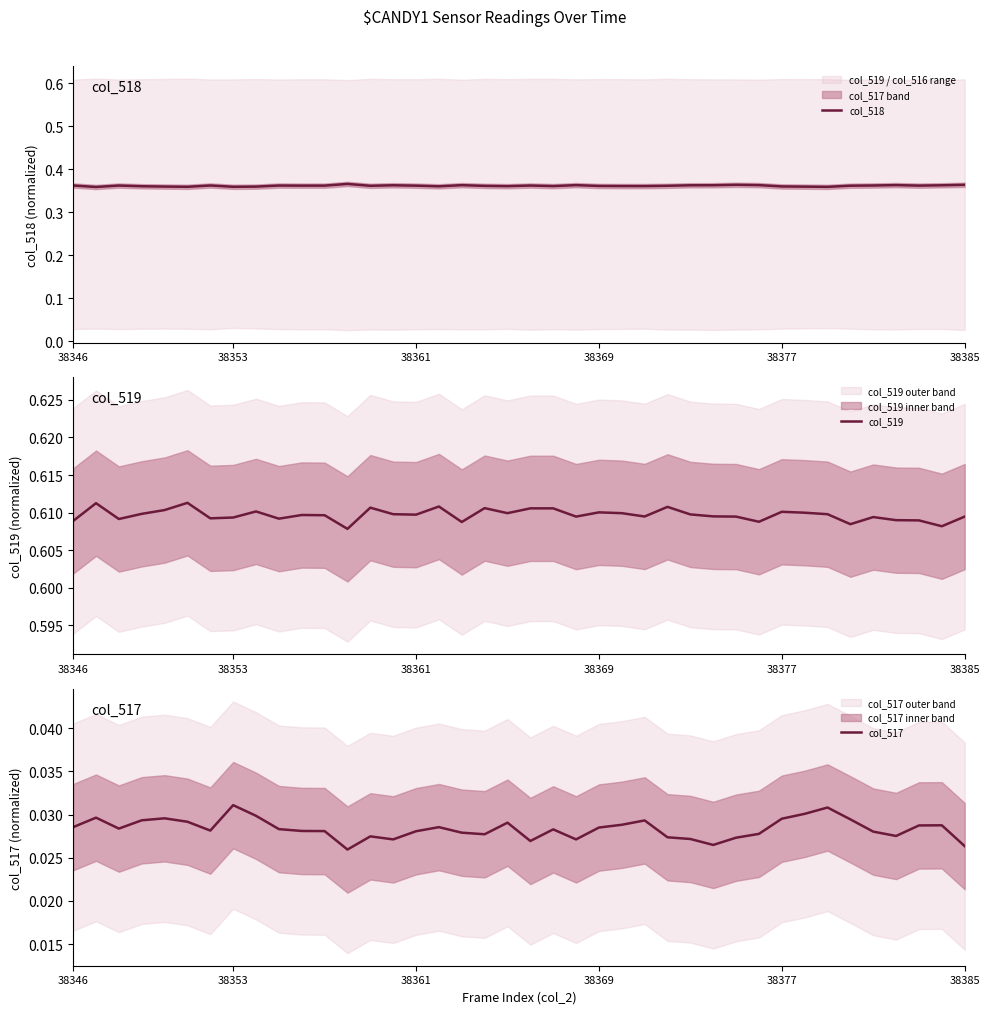

Which series has the largest range (max minus min)?

col_518